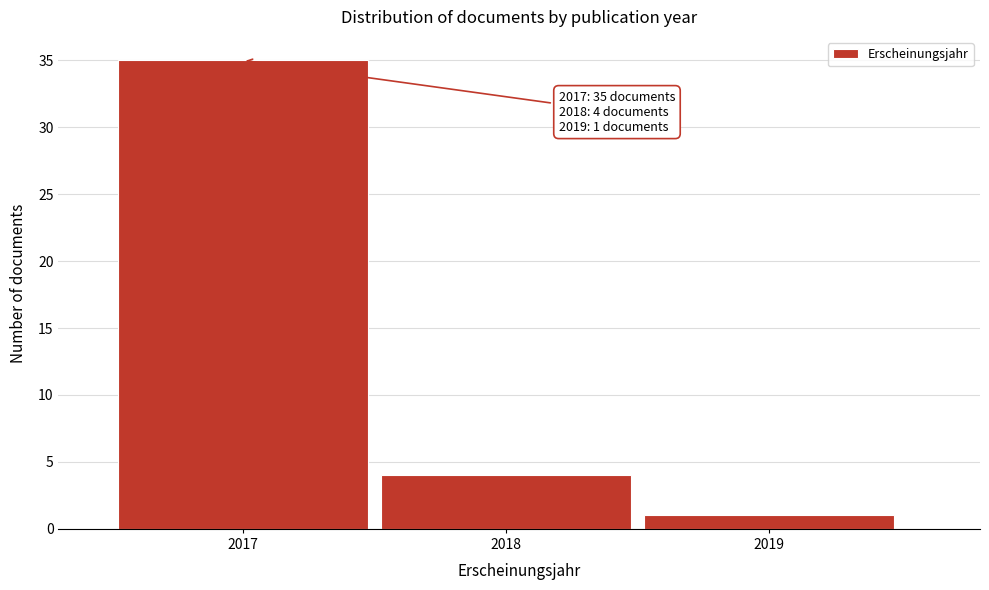

Which range on the x-axis has the tallest bar?

2016.5 to 2017.5